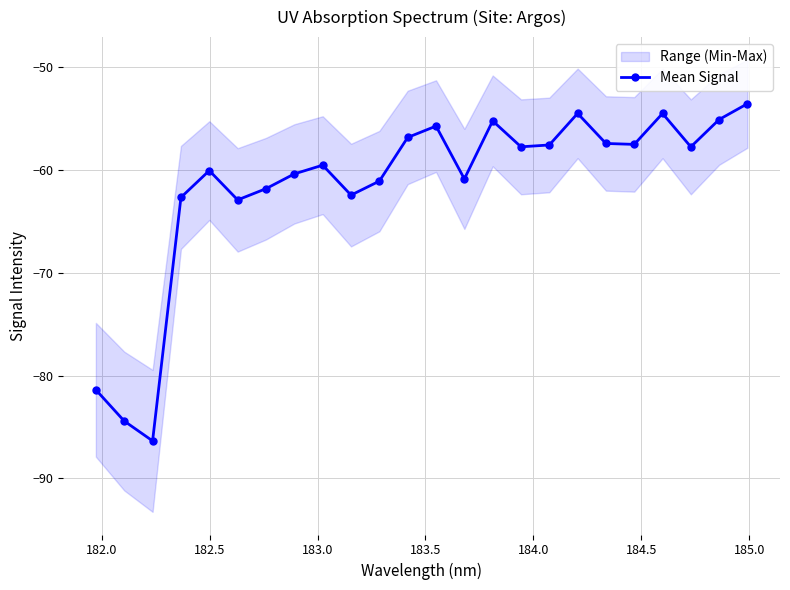

Is this an area chart (filled region under the line)?

No